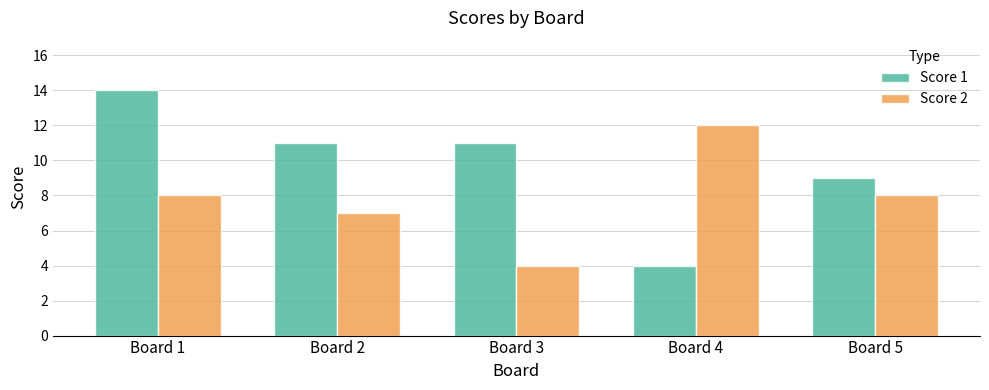

What is the difference between the Score 1 values at Board 2 and Board 4?

7